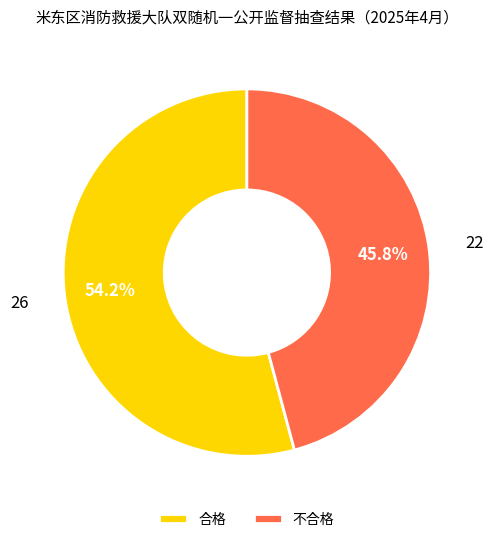

Rank the categories by value from lowest to highest.

不合格, 合格